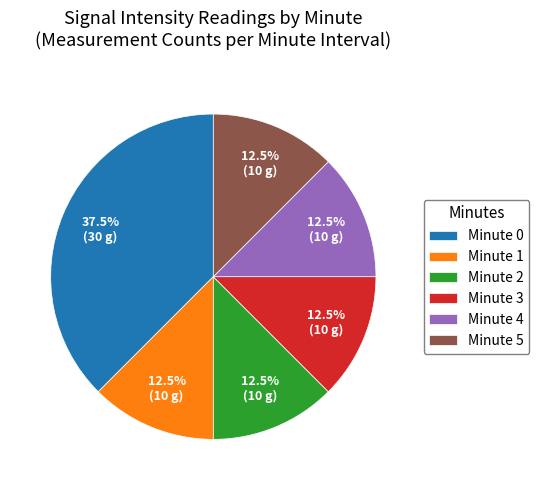

What is the ratio of the value at Minute 2 to the value at Minute 3?

1.0